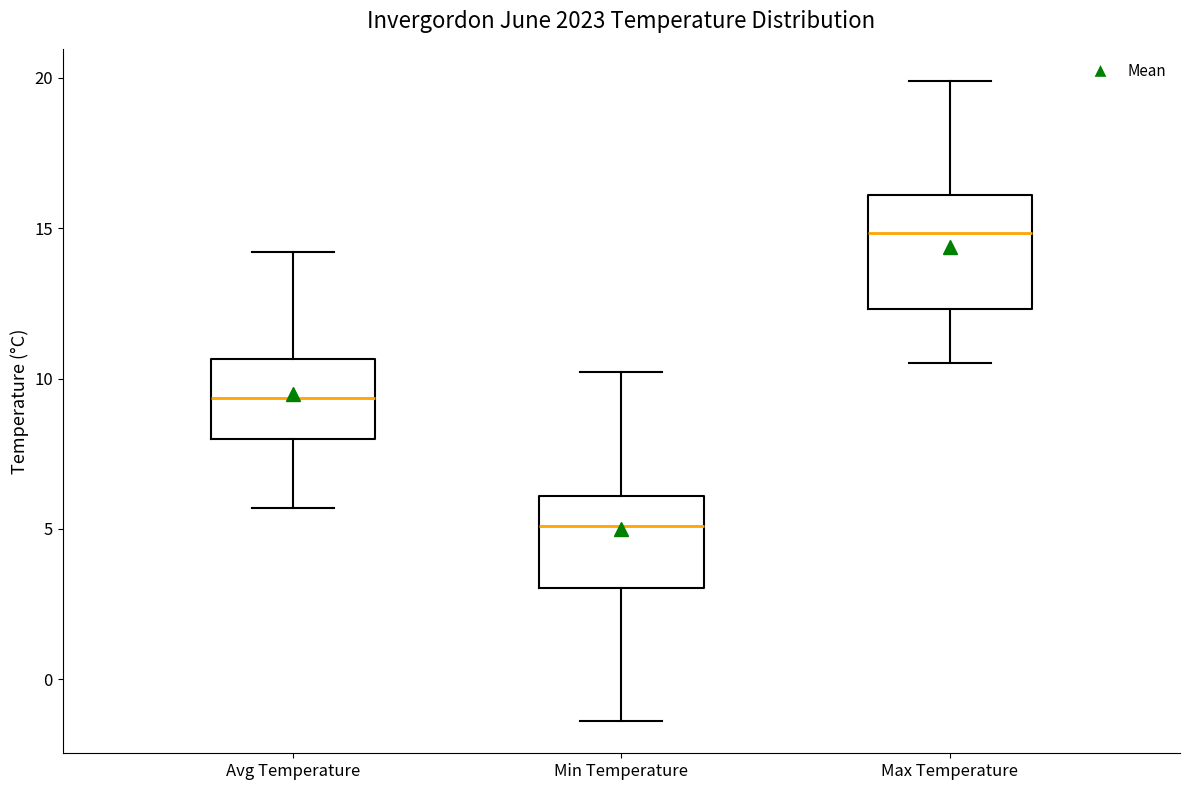

Which box's median line is the lowest?

Min Temperature